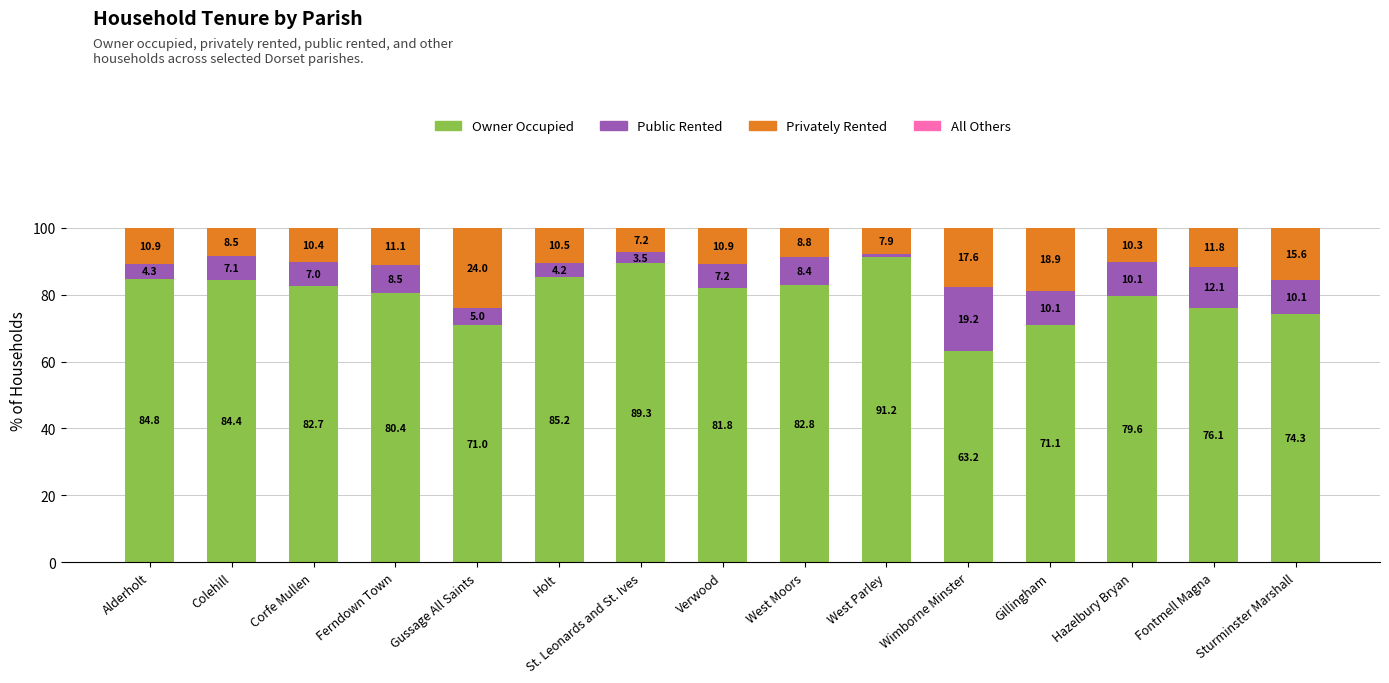

What is the total value across all series at Verwood?

100.0